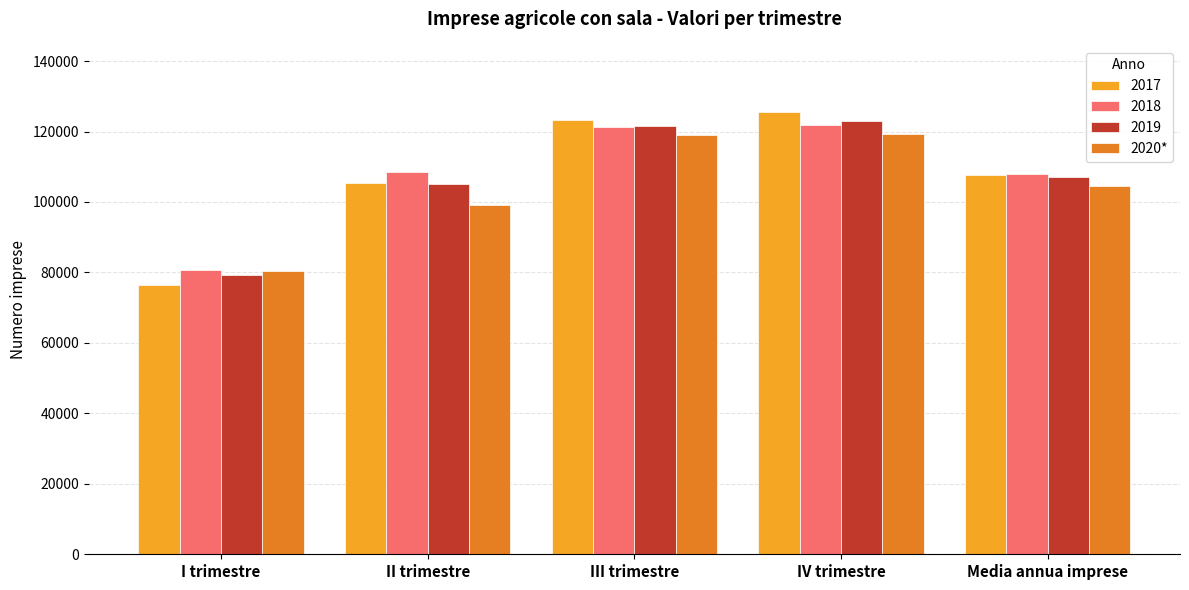

What is the difference between the highest and lowest values at I trimestre?

4121